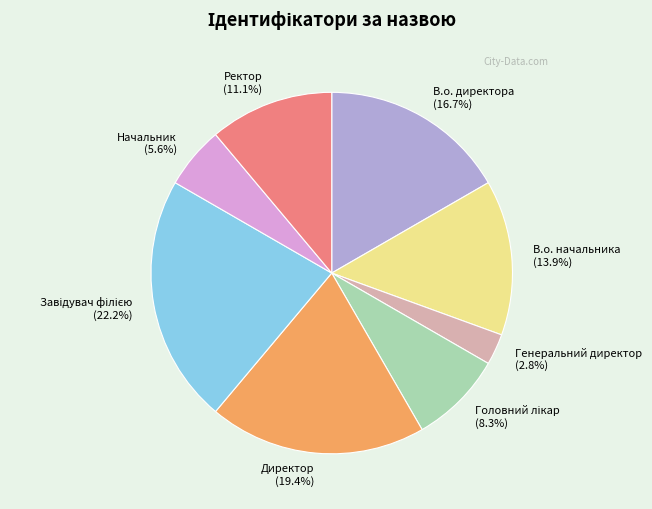

What percentage is the В.о. директора slice, to the nearest percent?

17%